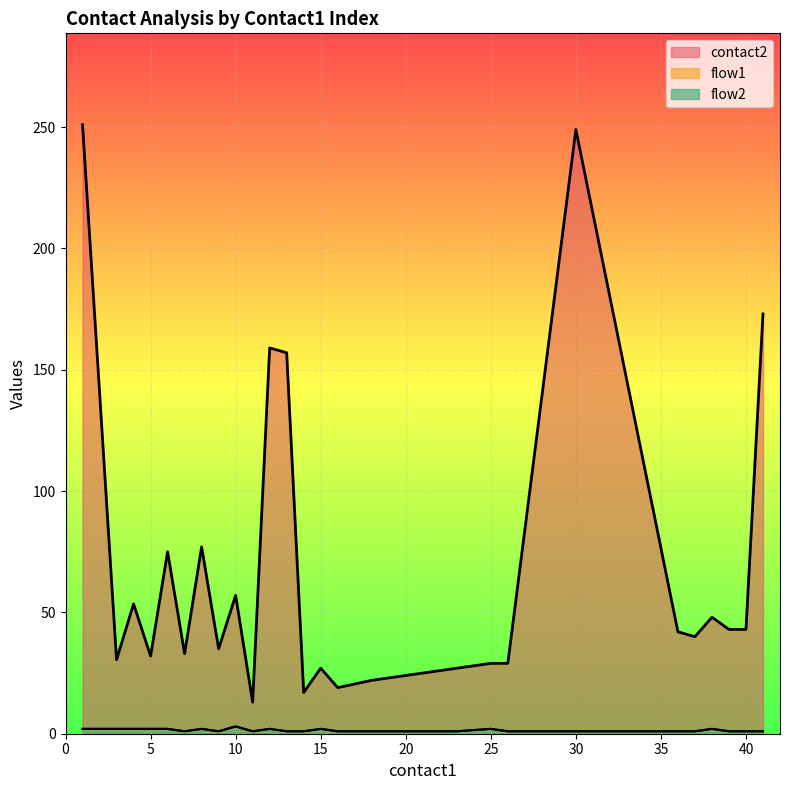

What is the average value of the flow1 series?

1